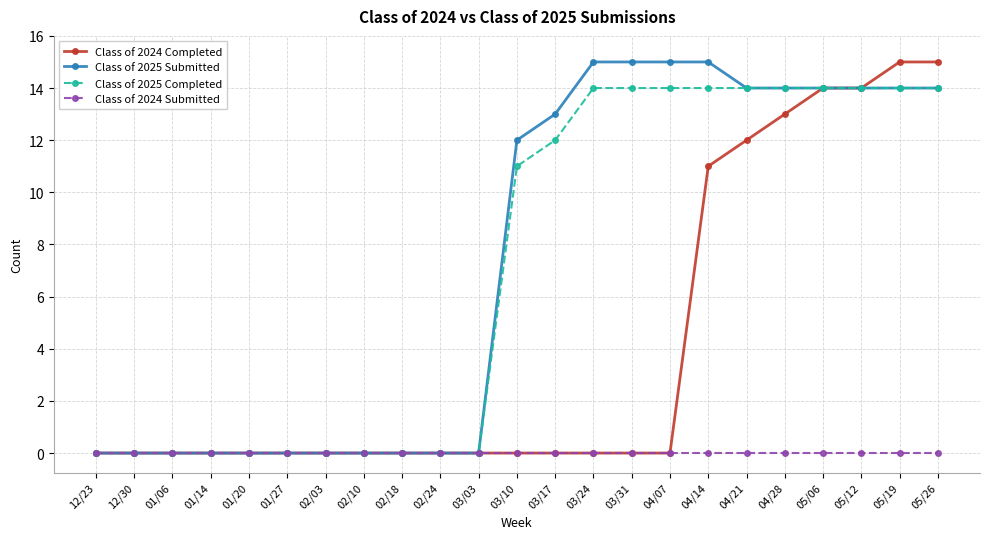

What is the label of the 18th point from the left?

04/21